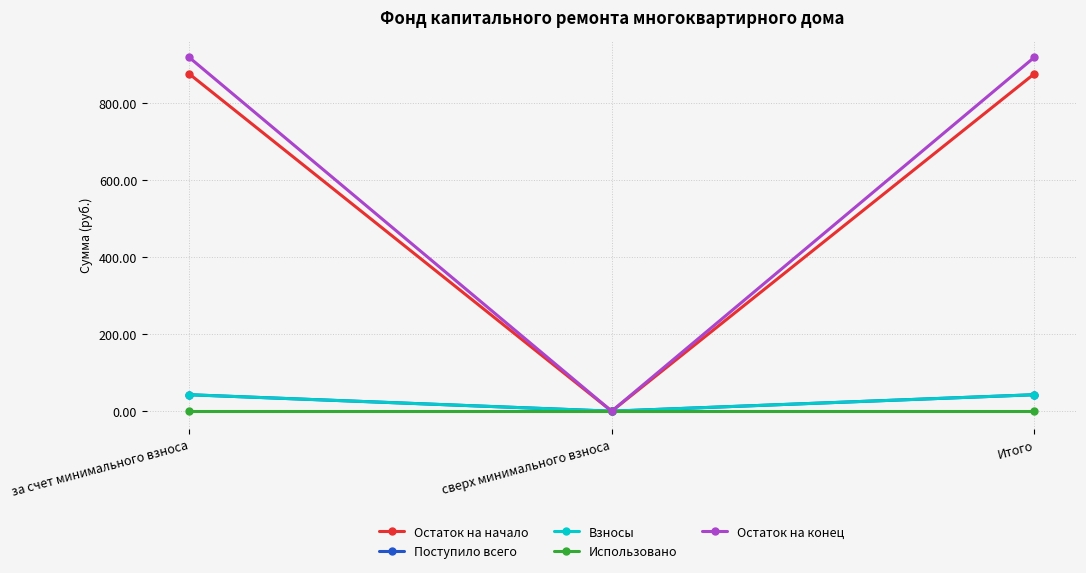

Is this an area chart (filled region under the line)?

No